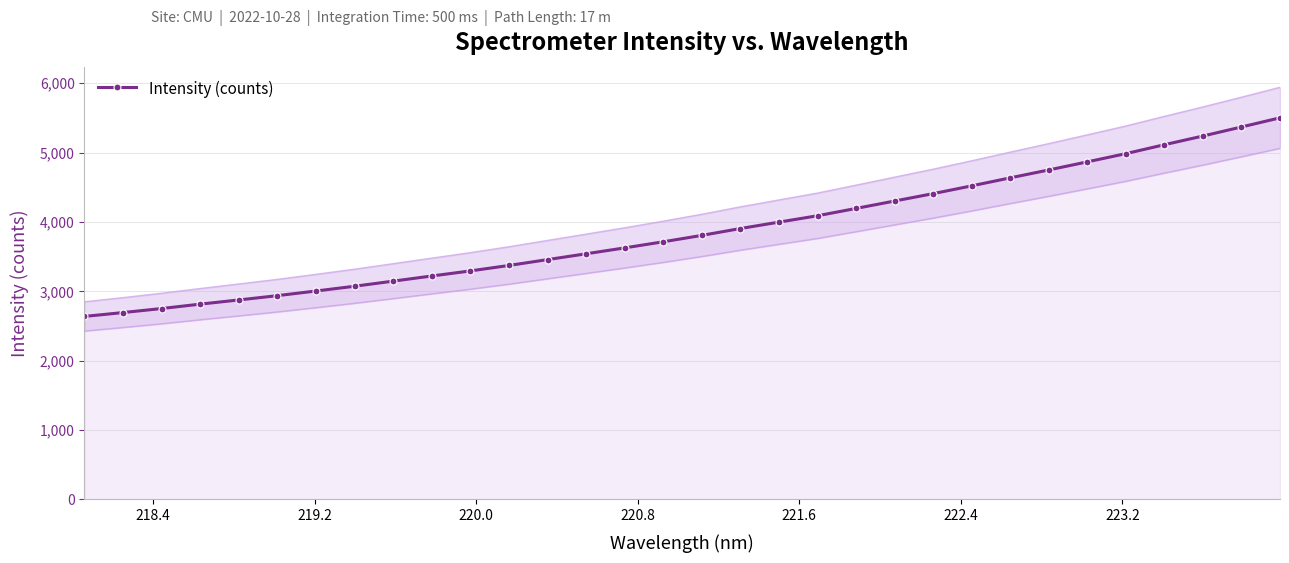

What is the highest value of the Intensity (counts) series?

5501.0